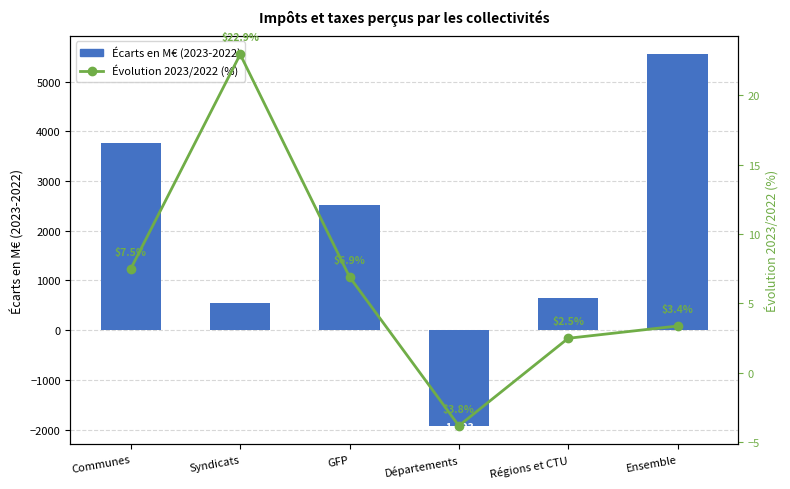

Where is Écarts en M€ (2023-2022) nearest to the value 1812?

GFP